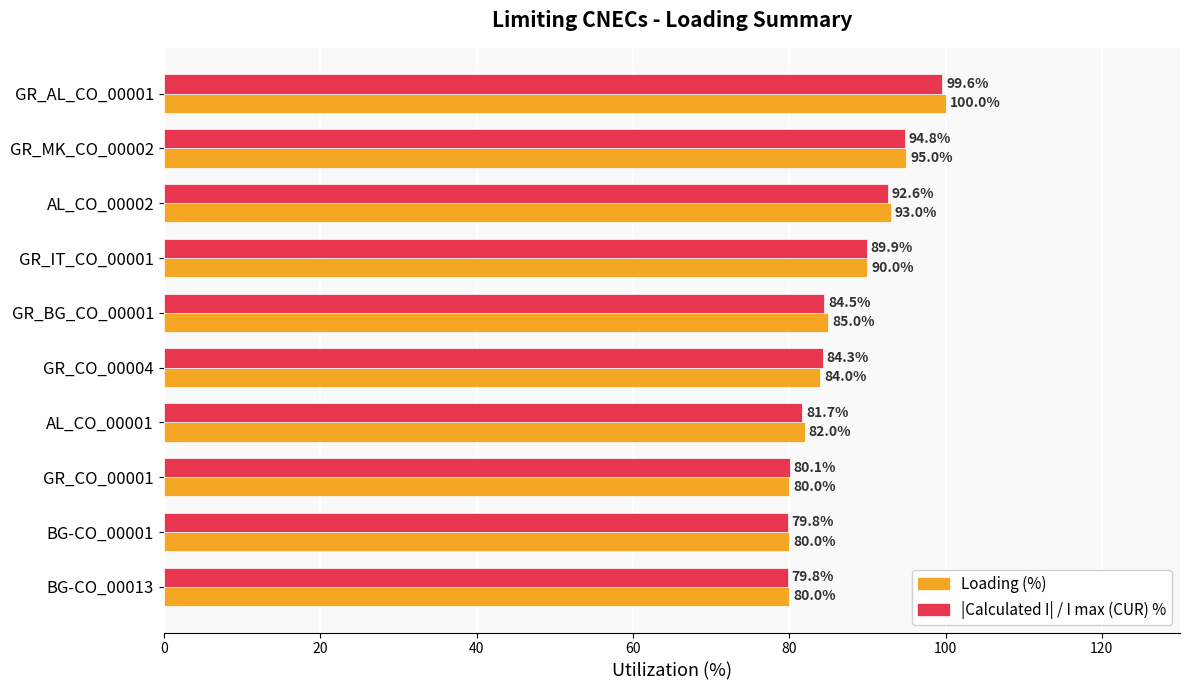

What is the difference between the maximum and second lowest values in the Loading (%) series?

20.0